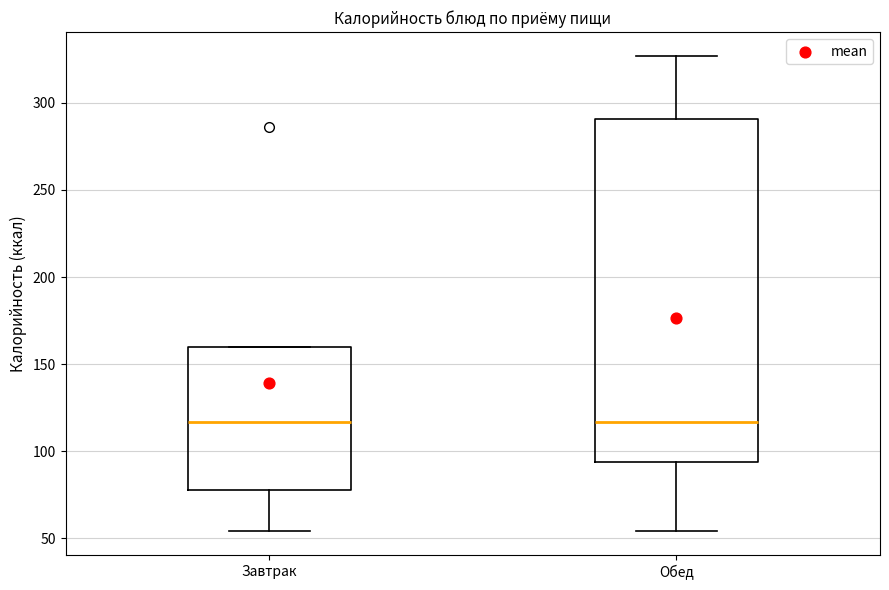

Where does the median line of the box for Завтрак sit on the y-axis? The values are not printed on the chart, so give them approximately, as read against the axis.

115